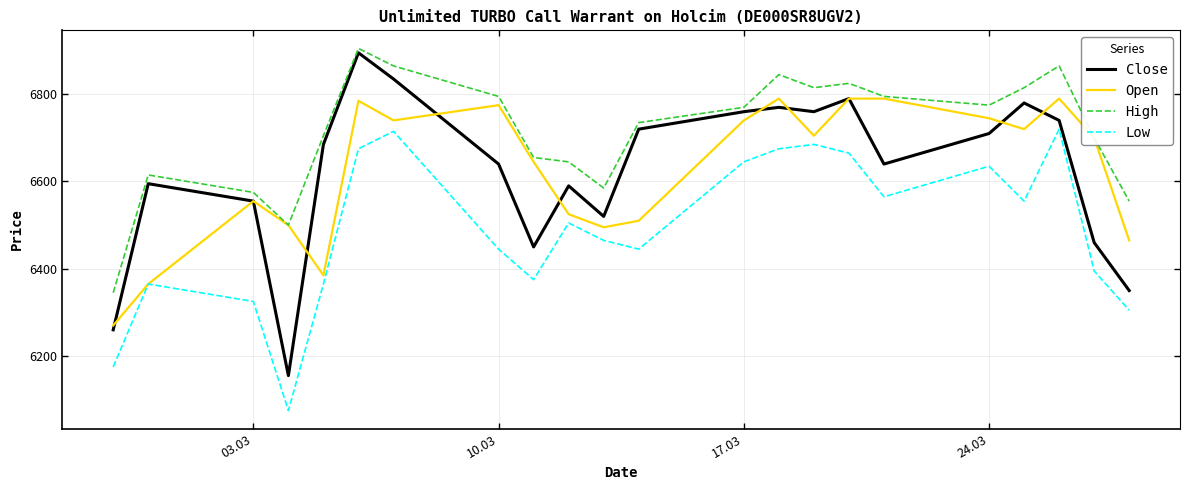

How many categories are shown in the chart?

22